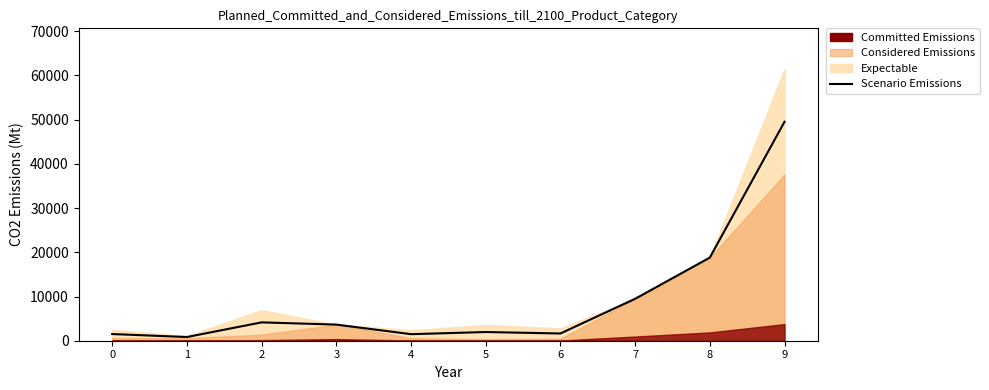

What is the change in value from 0 to 4?

-30.2